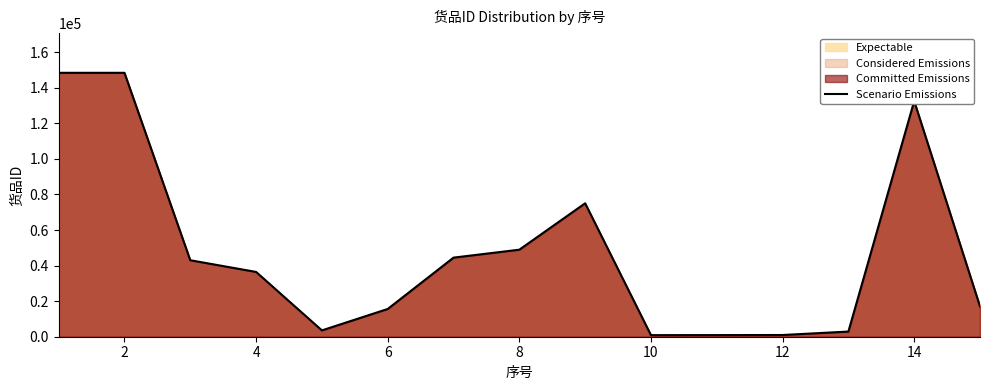

What is the change in value from 2 to 4?

-111978